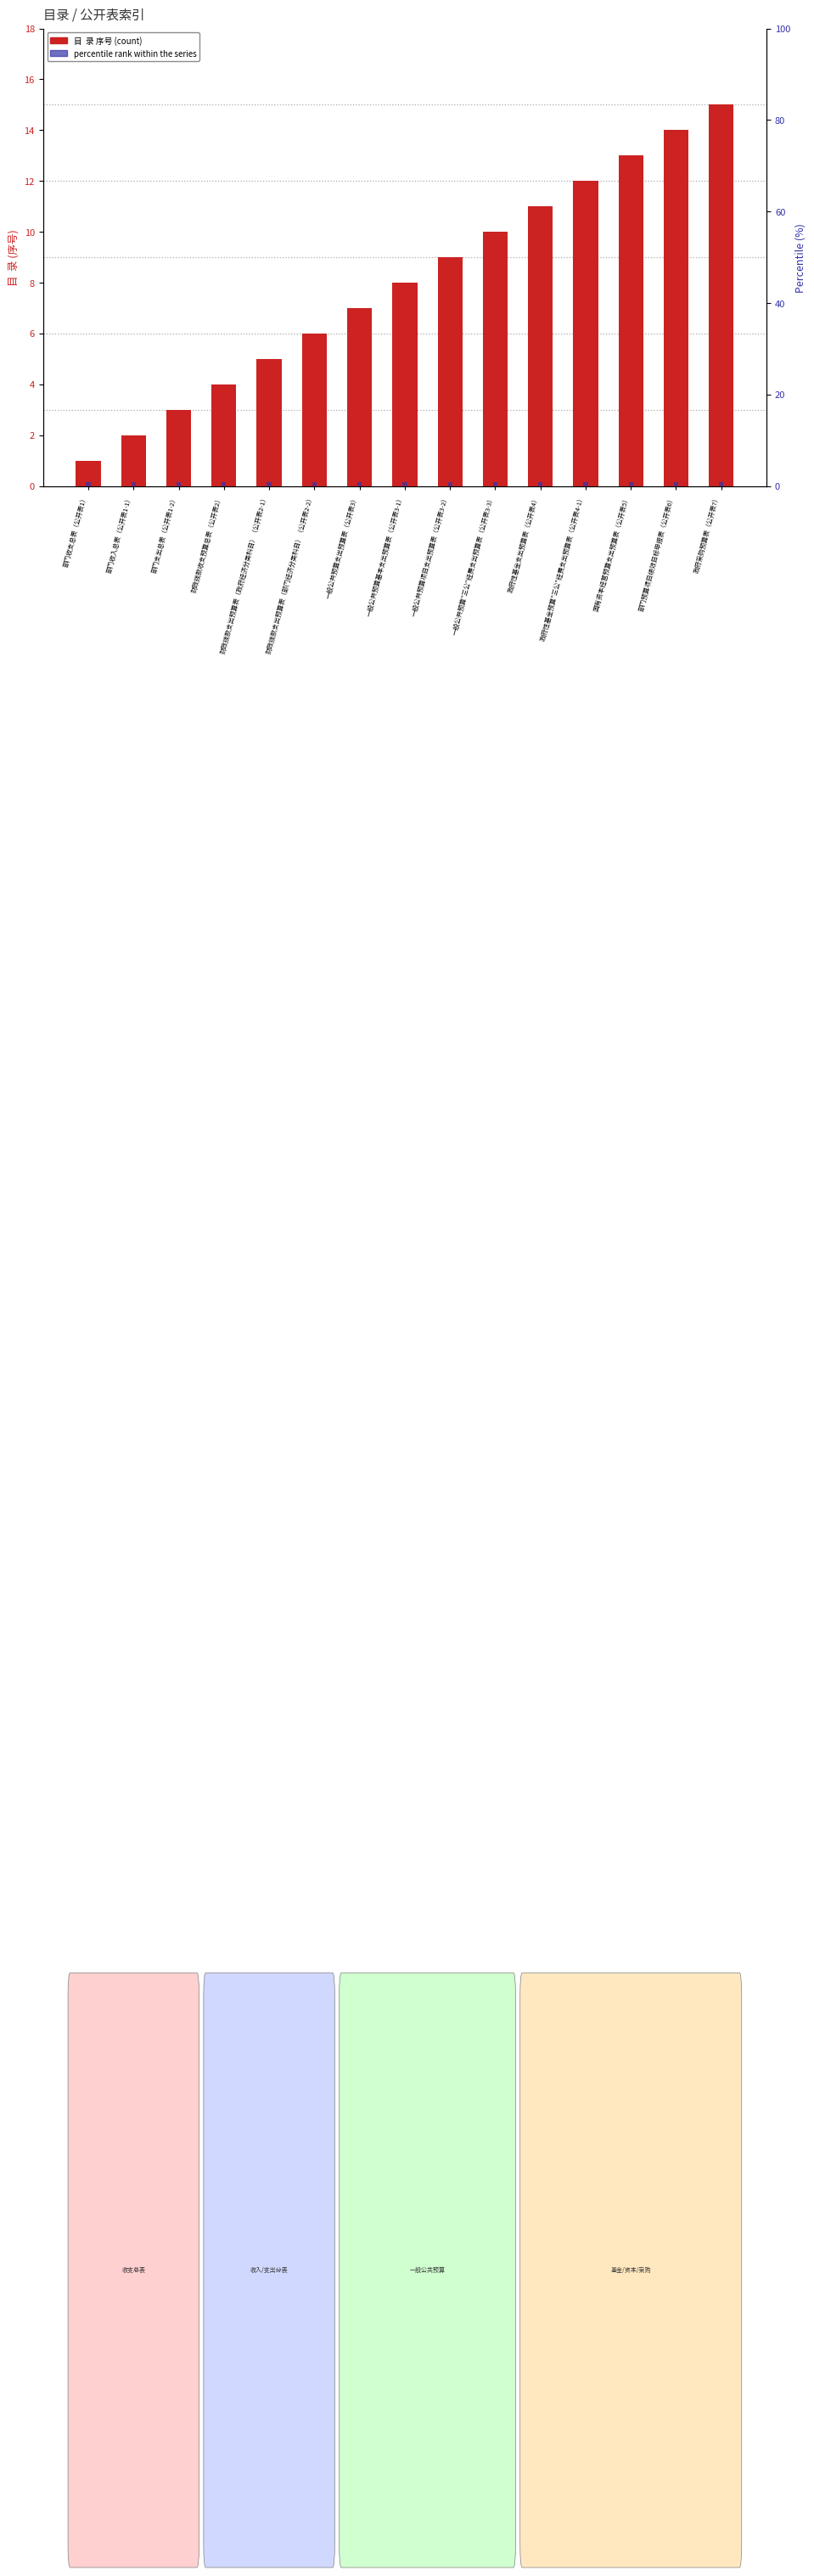

Is the value of percentile rank within the series at 一般公共预算"三公"经费支出预算表（公开表3-3） greater than the value of 目  录 (index) at 财政拨款支出预算表（政府经济分类科目）（公开表2-1）?

No